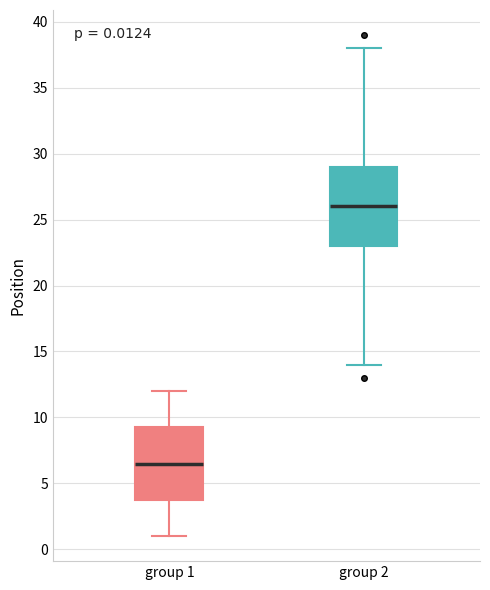

Which box's median line is the highest?

group 2